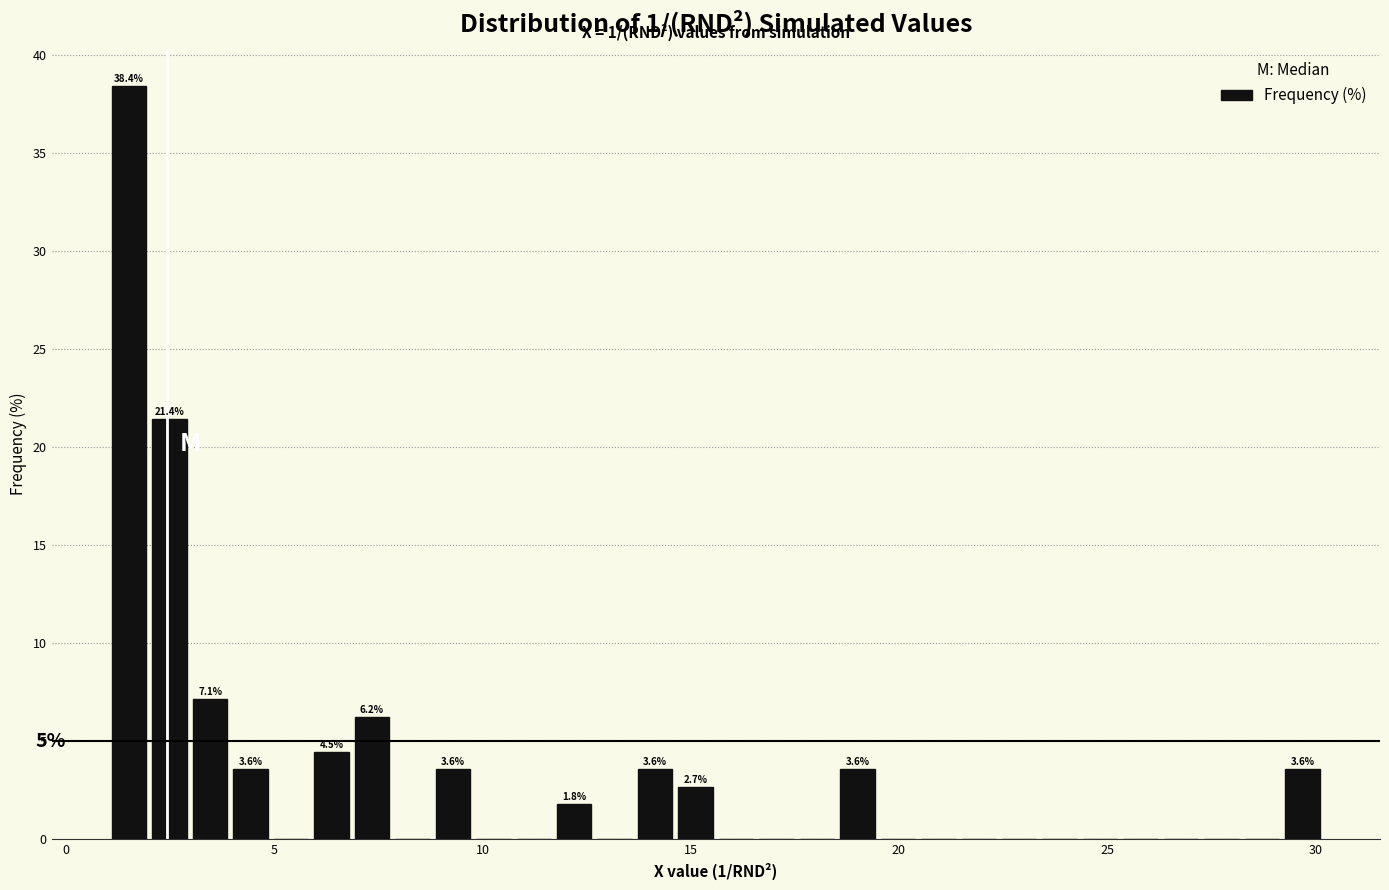

Read against the x-axis, roughly where is the centre of the tallest bar?

1.5